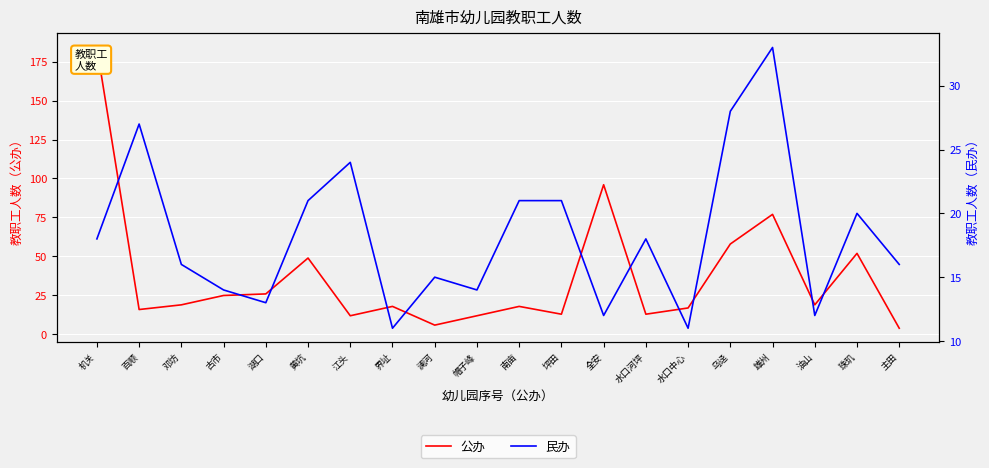

What is the difference between the highest and lowest values at 界址?

7